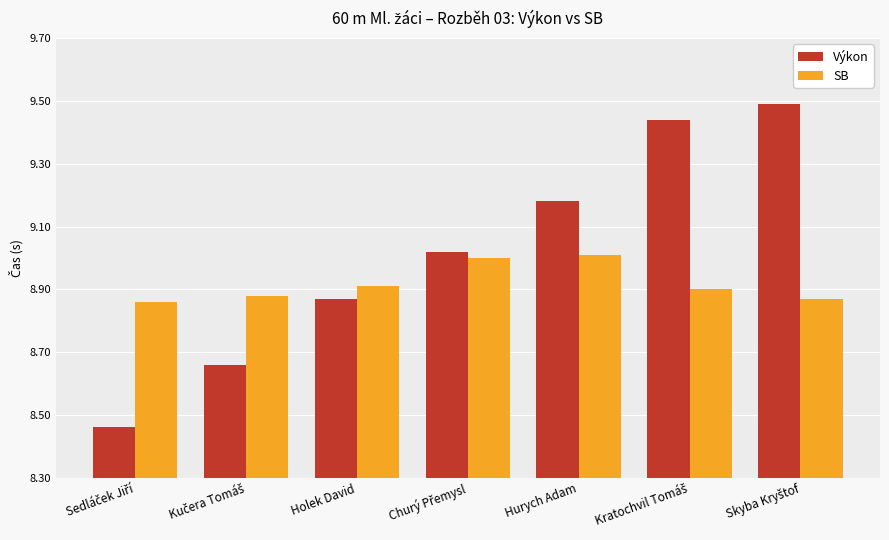

Rank the series by their maximum value, from lowest to highest.

SB, Výkon